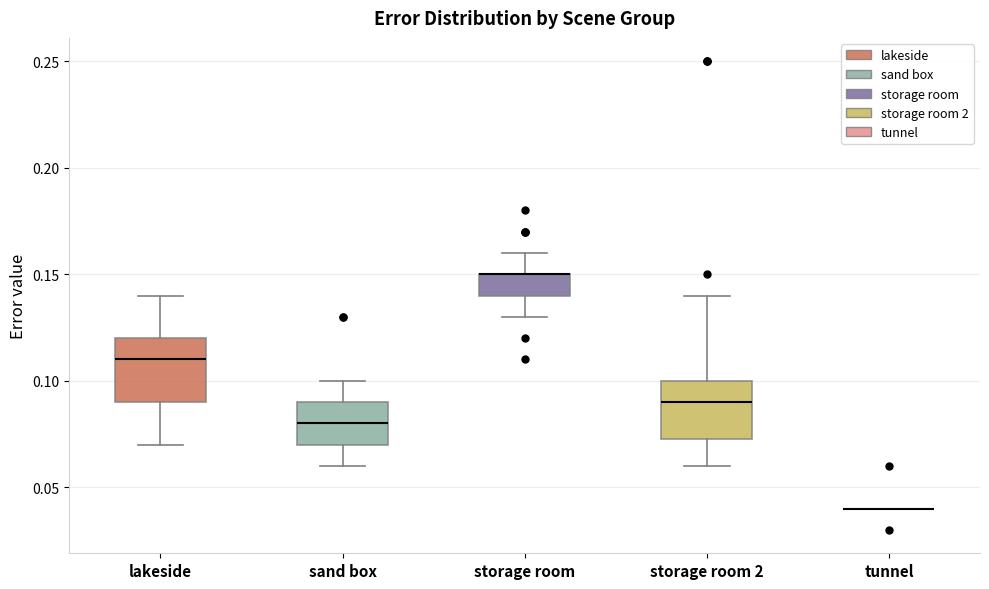

Reading left to right, read every box against the y-axis: the position of its median line, the range the box covers, and the ends of its whiskers. The values are not printed on the chart, so give them approximately, as read against the axis.

lakeside: median 0.110, box 0.090 to 0.120, whiskers 0.070 to 0.140
sand box: median 0.080, box 0.070 to 0.090, whiskers 0.060 to 0.100
storage room: median 0.150 (drawn on the box's upper edge), box 0.140 to 0.150, whiskers 0.130 to 0.160
storage room 2: median 0.090, box 0.075 to 0.100, whiskers 0.060 to 0.140
tunnel: box collapsed to a line at 0.040, whiskers 0.040 to 0.040